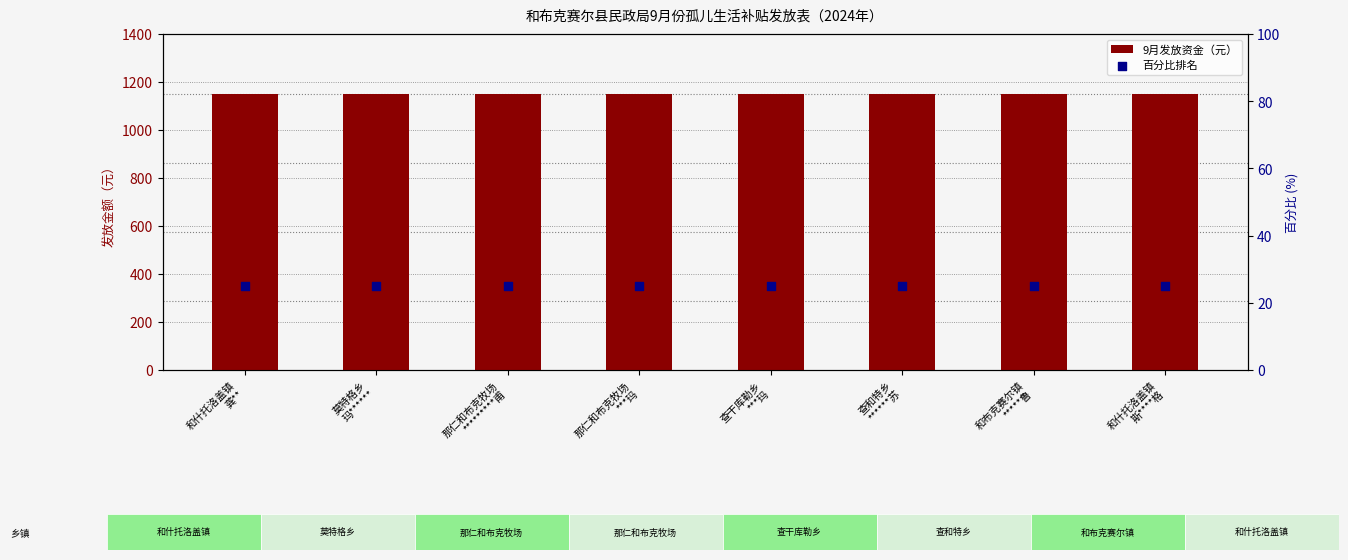

Is the value of 9月发放资金（元） at 莫特格乡
玛****** greater than the value of 百分比排名 at 莫特格乡
玛******?

Yes